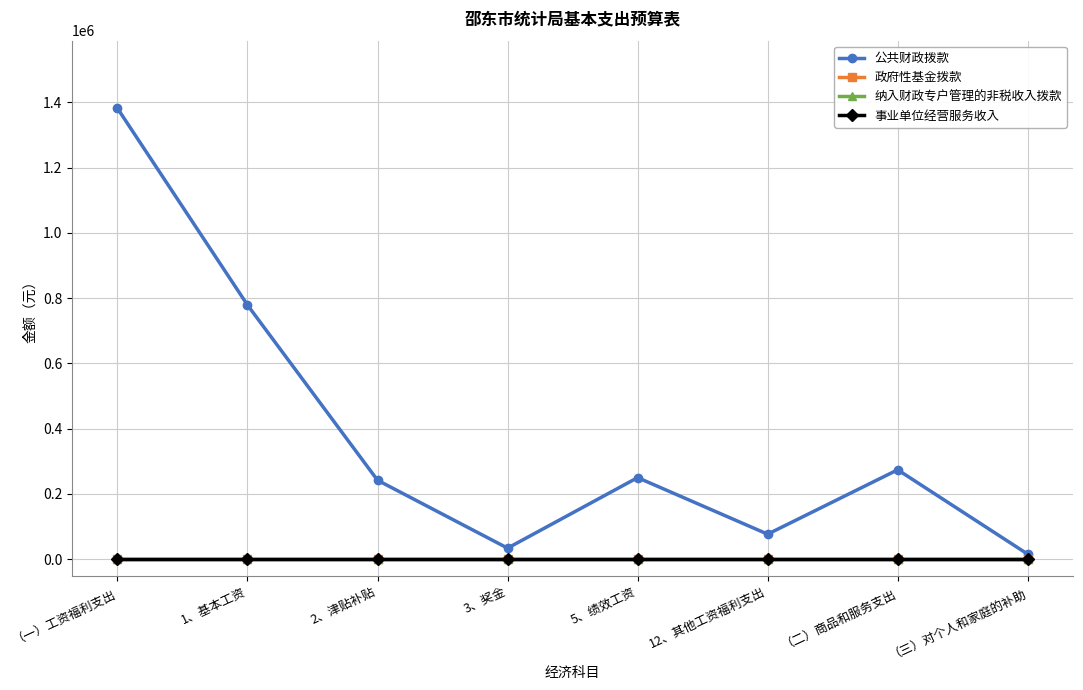

What position from the left is （一）工资福利支出?

1